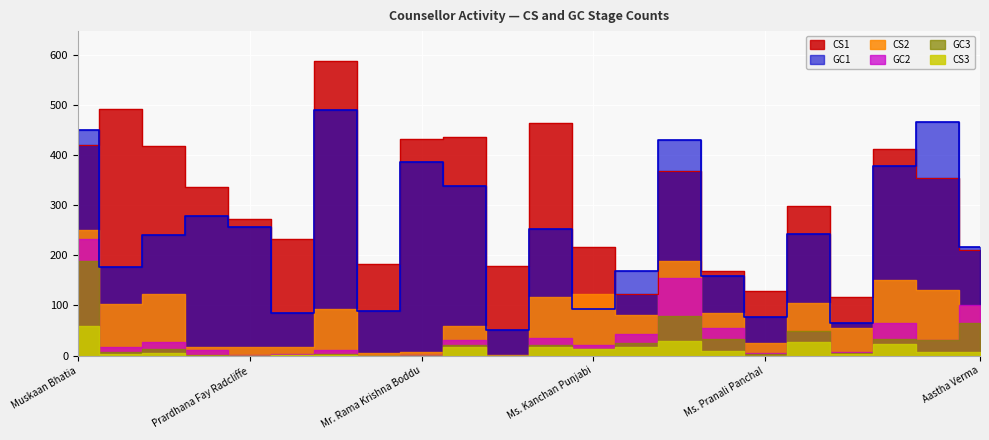

What is the label of the 20th point from the left?

Kratika Loya